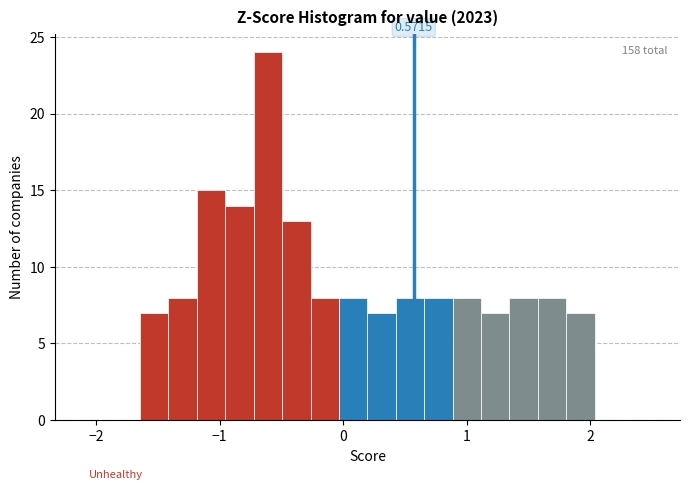

Around what value on the x-axis is the tallest bar? Give the approximate position of its centre, as read against the axis.

-0.6